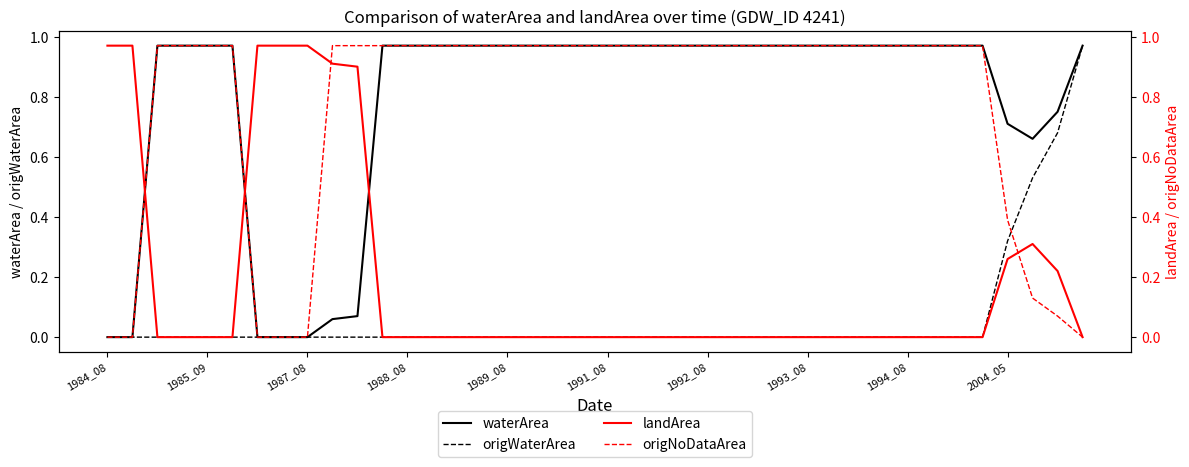

The waterArea series shows 1.6 at 1993_08. True or false?

False